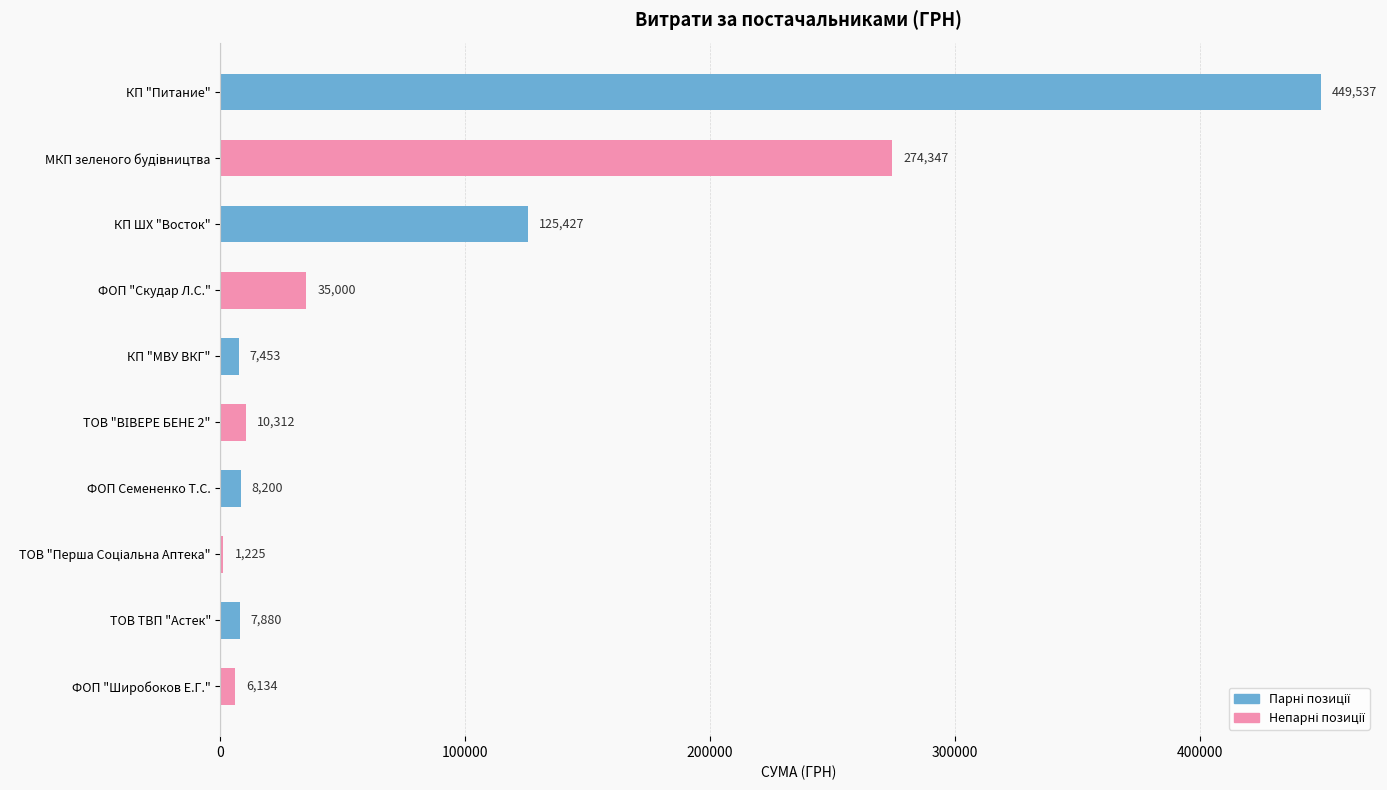

What is the average value?

92551.6